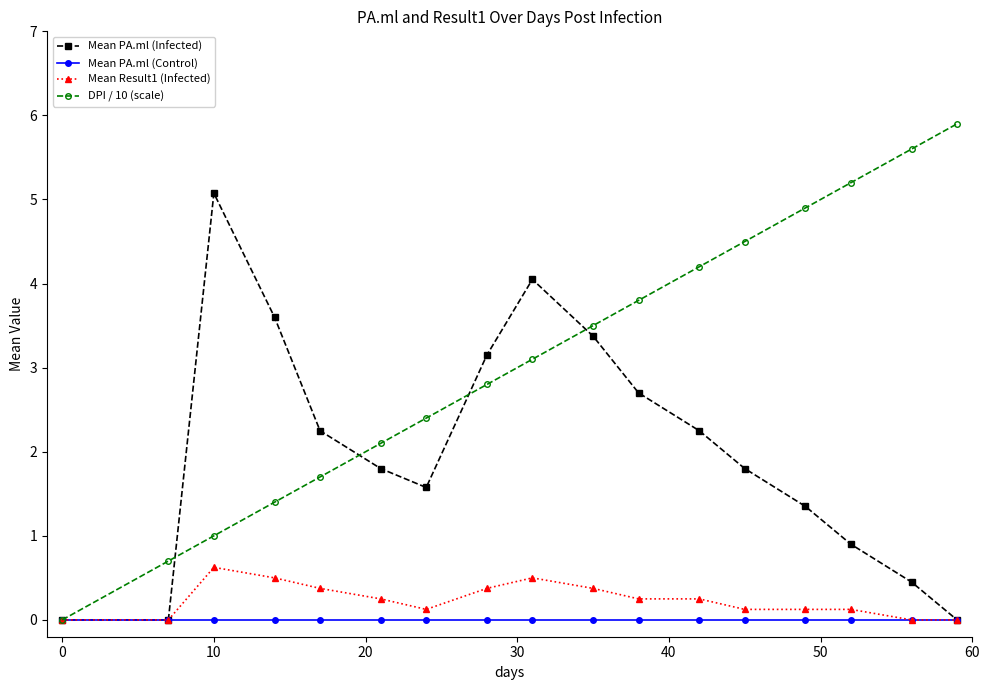

Is this an area chart (filled region under the line)?

No